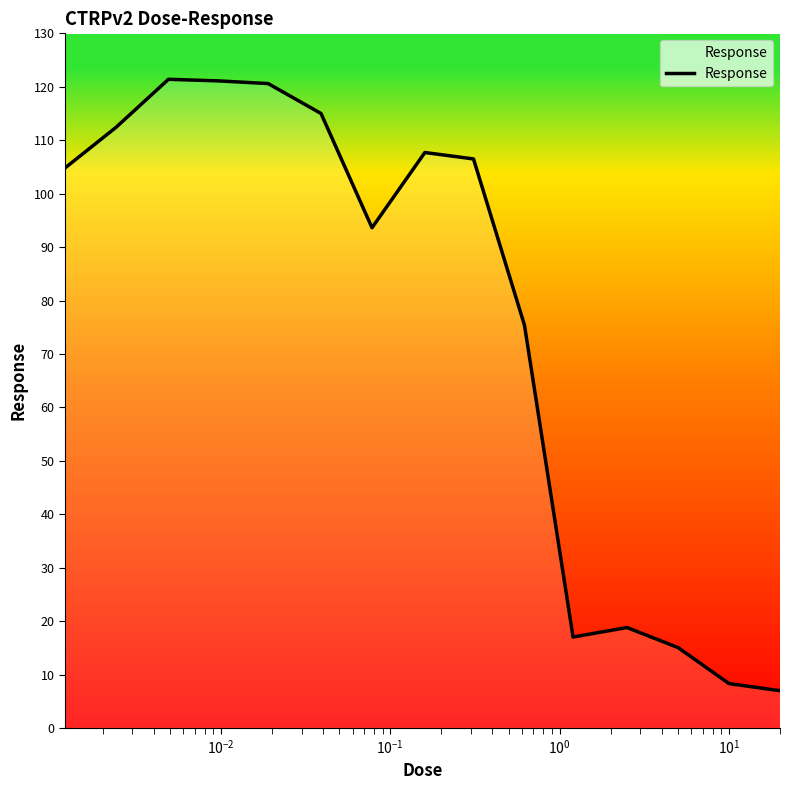

What is the difference between the maximum and minimum values?

114.4